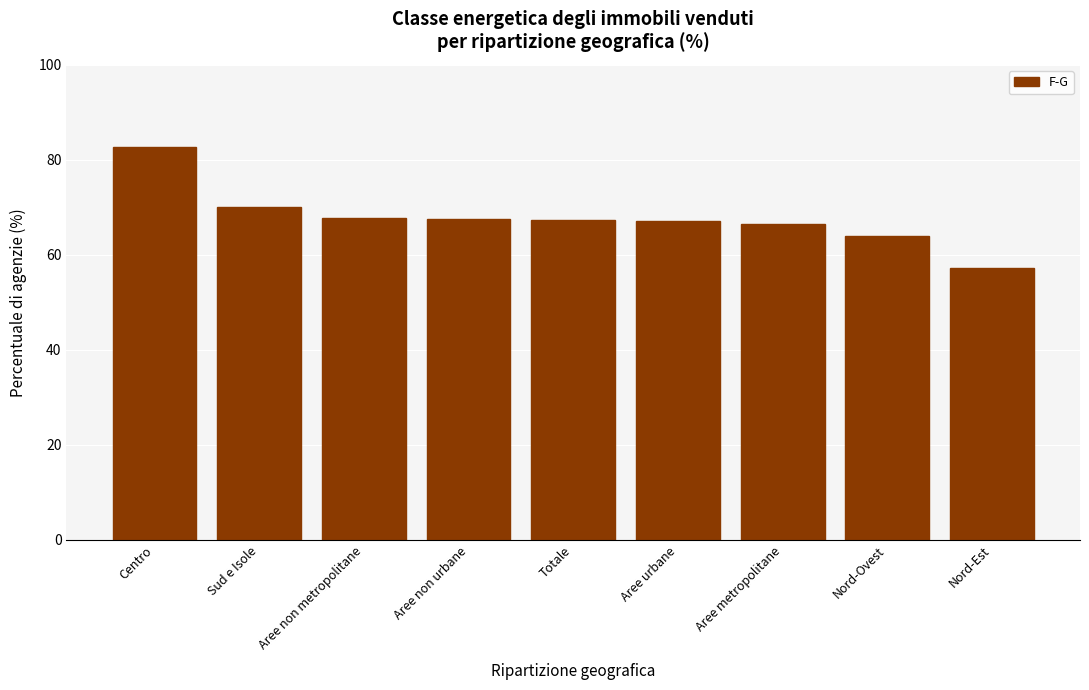

What is the greatest value displayed?

82.7